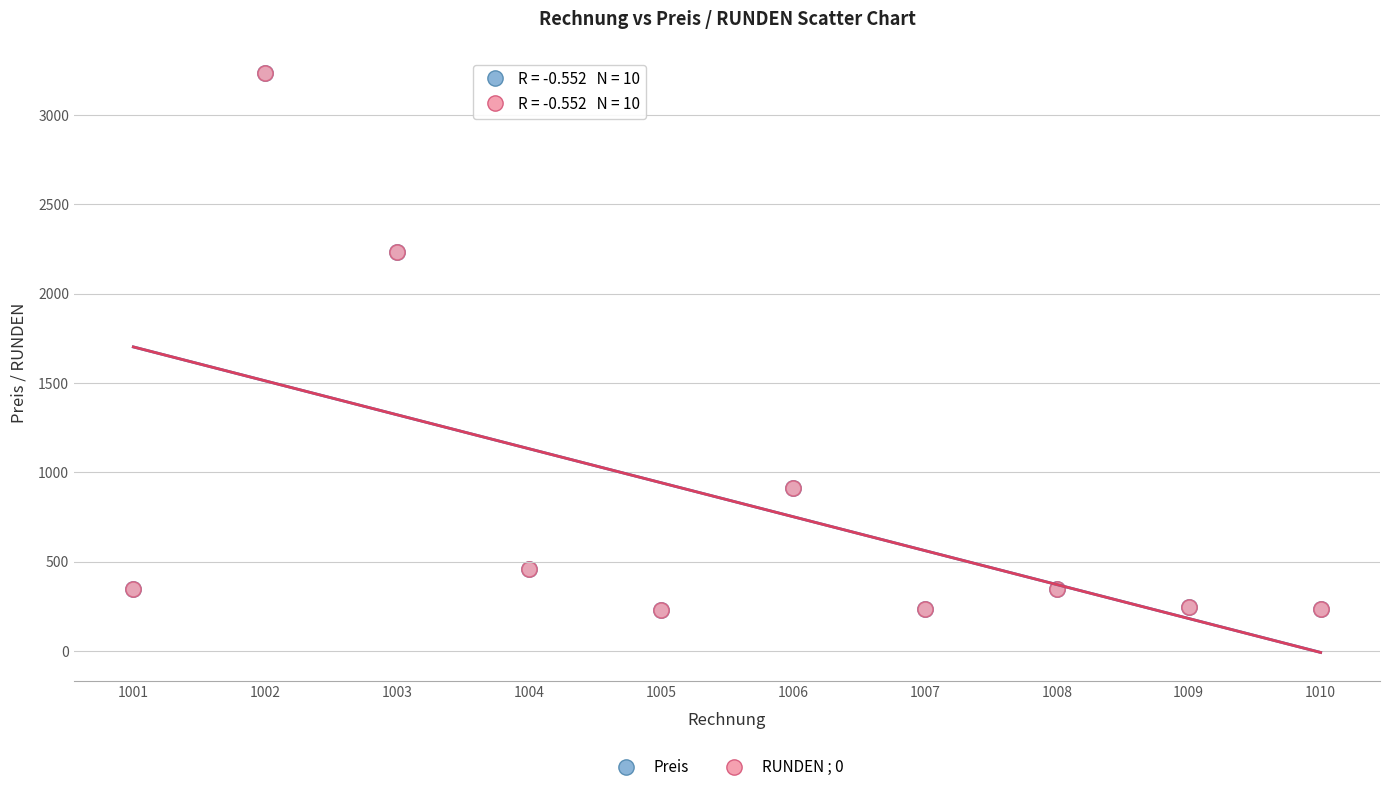

Which series has the largest Y range (max minus min)?

Preis